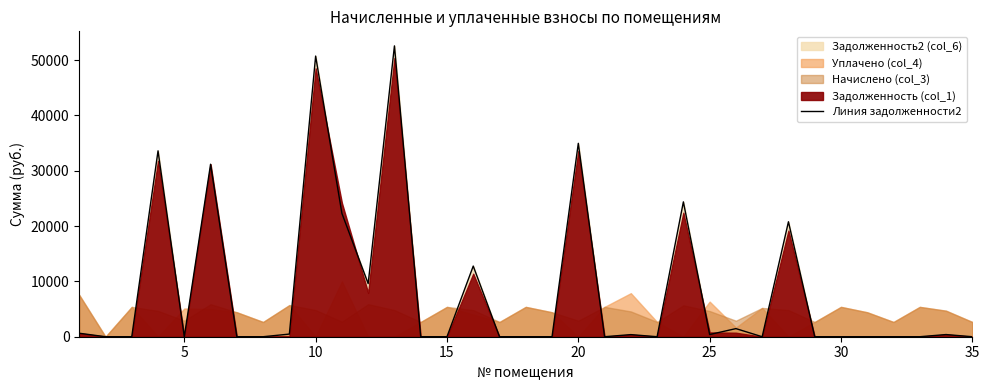

What is the highest value of the Линия задолженности2 series?

52580.2